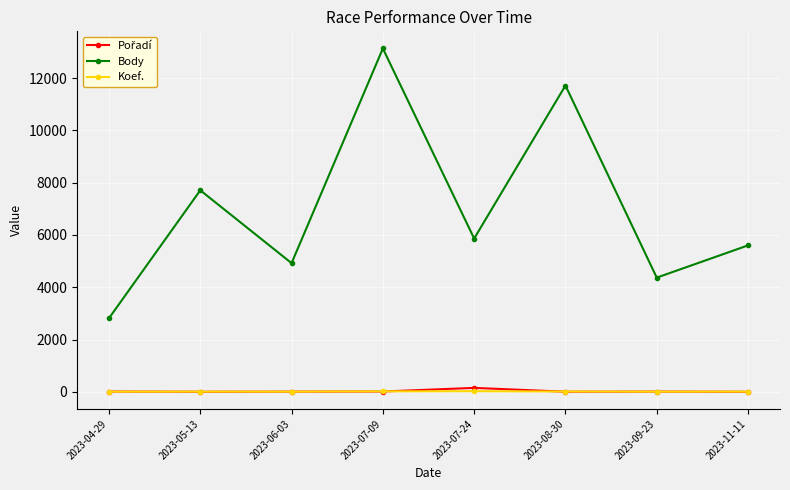

Which series has the largest range (max minus min)?

Body